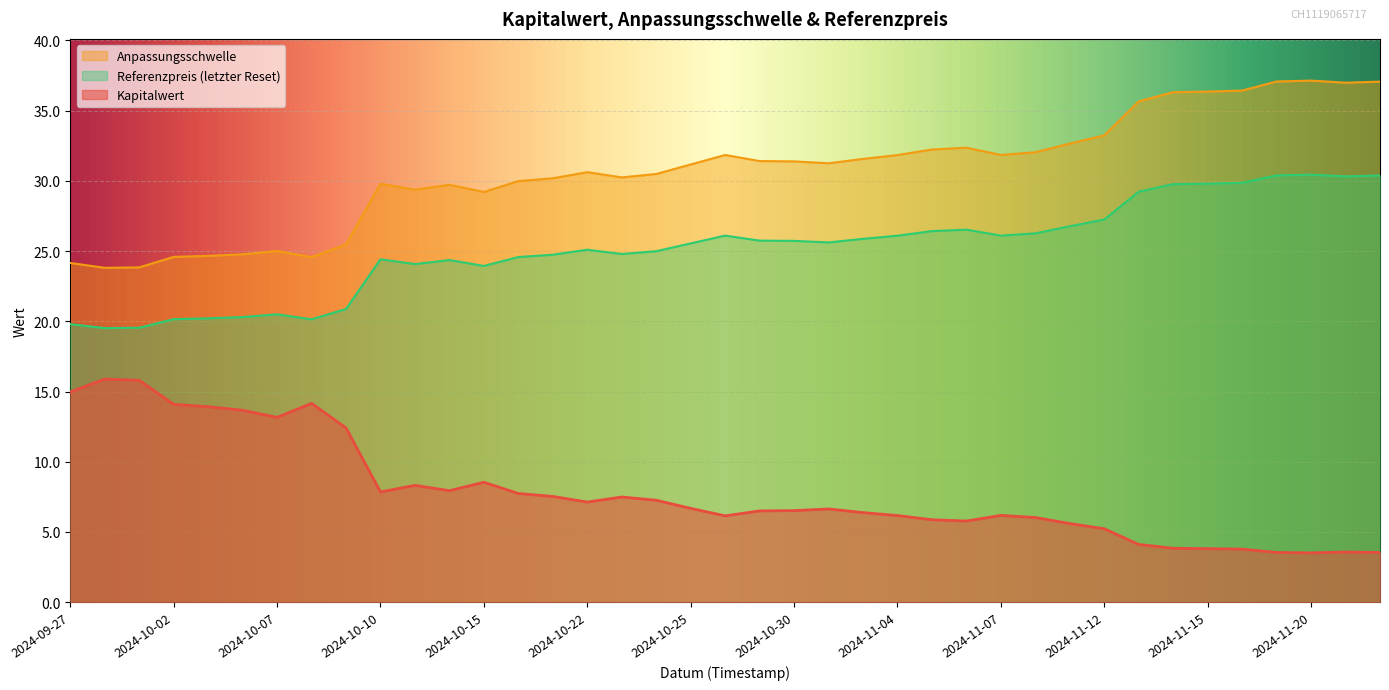

Does the chart display data point markers on the line(s)?

No